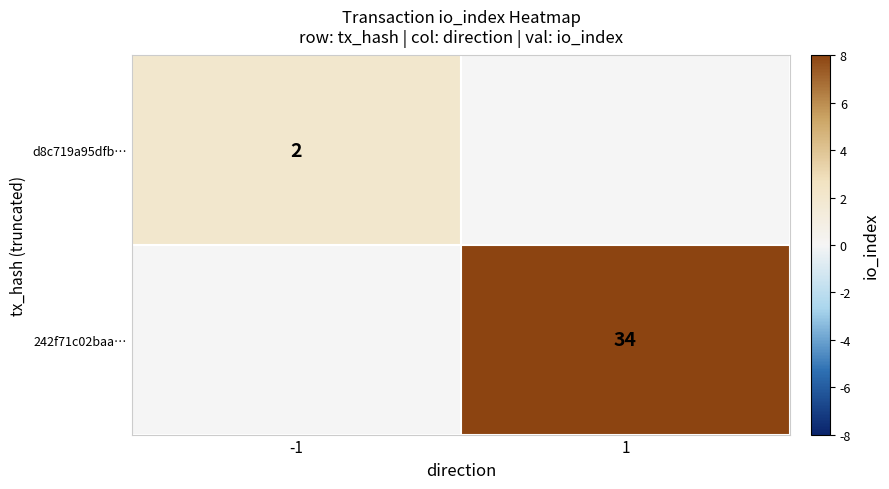

The value of d8c719a95dfb… at -1 is 2. True or false?

True